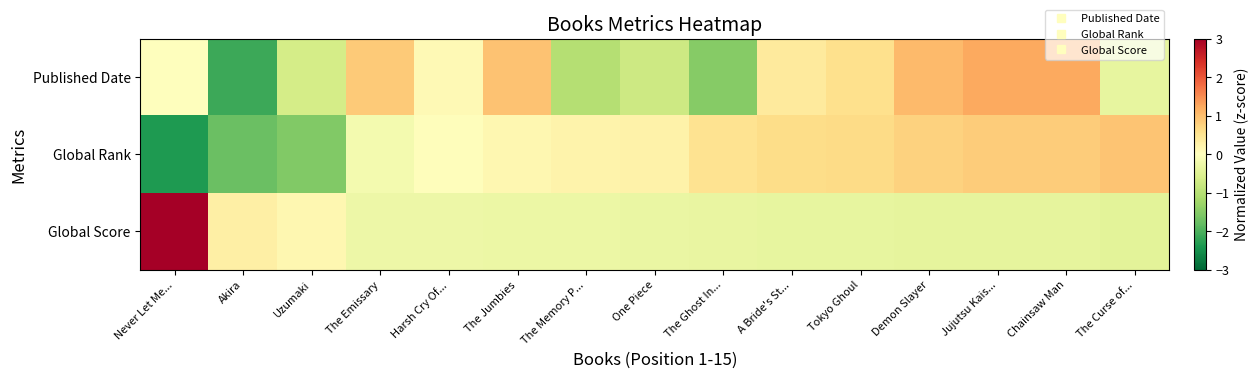

List the series in order of their peak value, highest first.

Global Score, Published Date, Global Rank